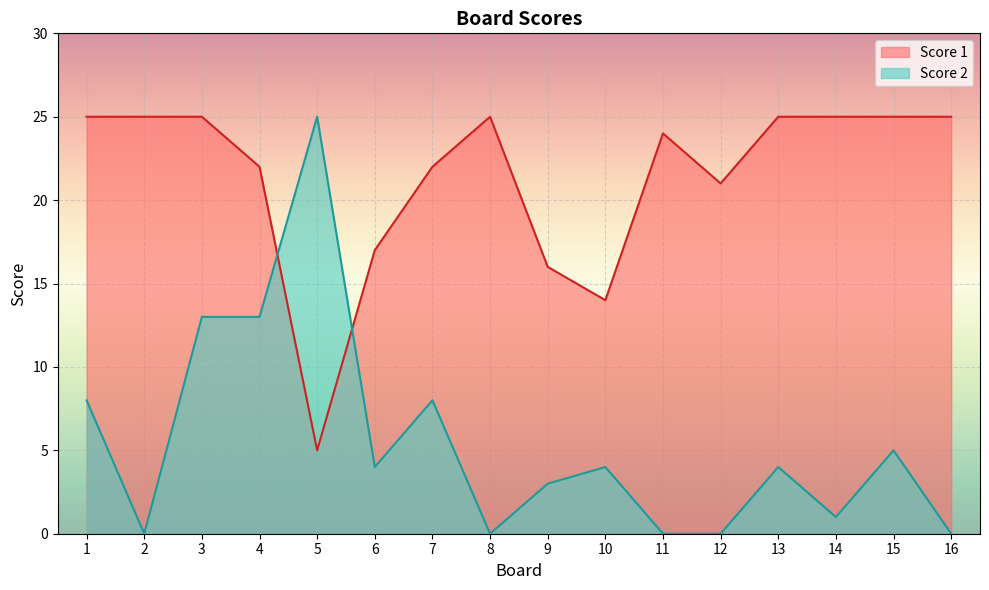

At which category is the sum across all series the highest?

3